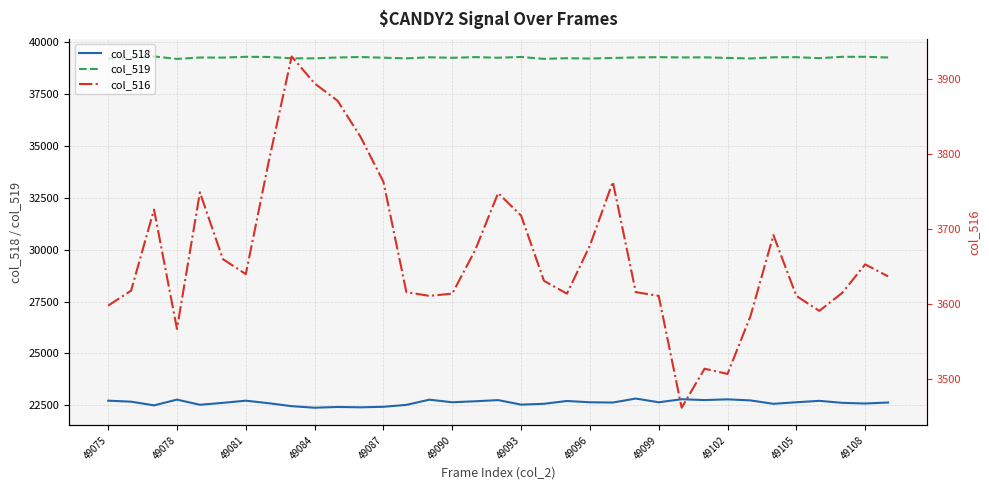

True or false: col_516 has a value of 3616 at 23.

True